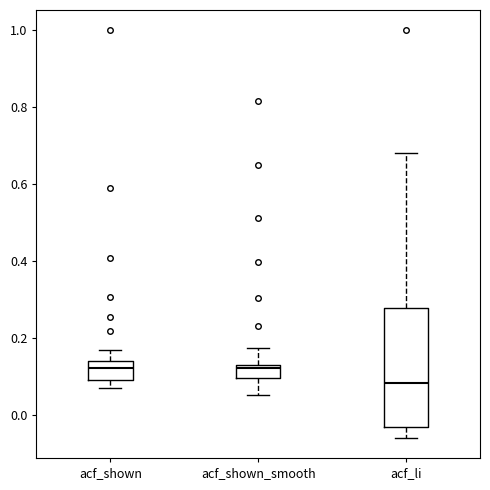

Comparing the boxes themselves (not the whiskers), which one is the tallest?

acf_li